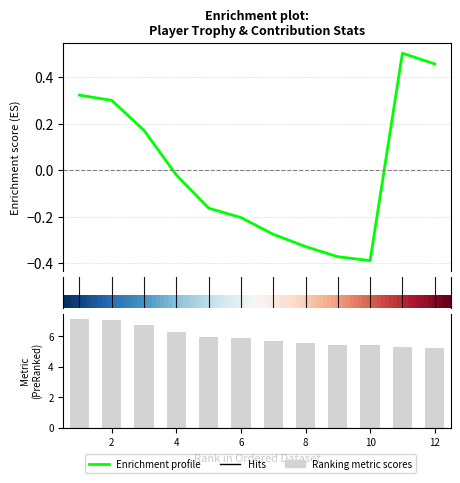

The chart shows a value of 6.8 at 3. True or false?

True